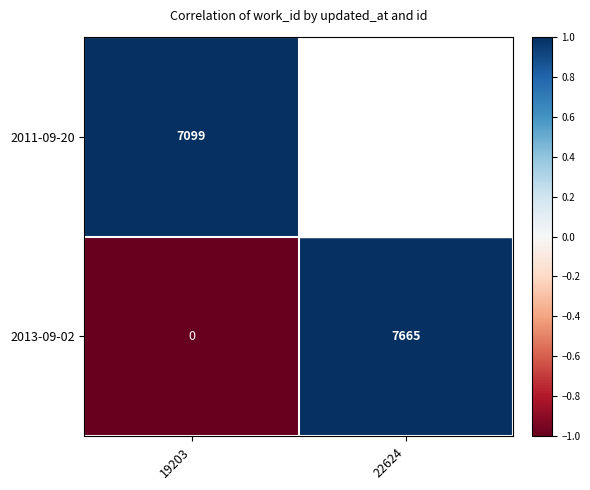

Rank the series at 22624 from highest to lowest value.

2013-09-02, 2011-09-20